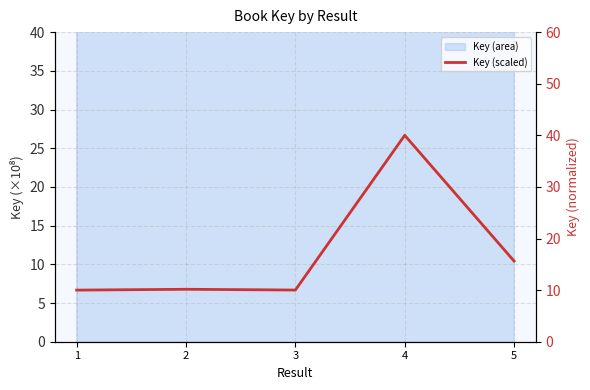

Is it true that the value at 3 is 10.0?

True